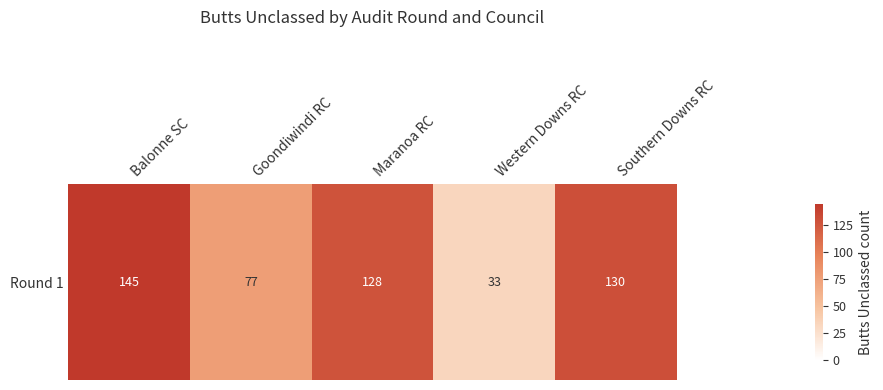

List the labels in order of value, smallest first.

Western Downs RC, Goondiwindi RC, Maranoa RC, Southern Downs RC, Balonne SC